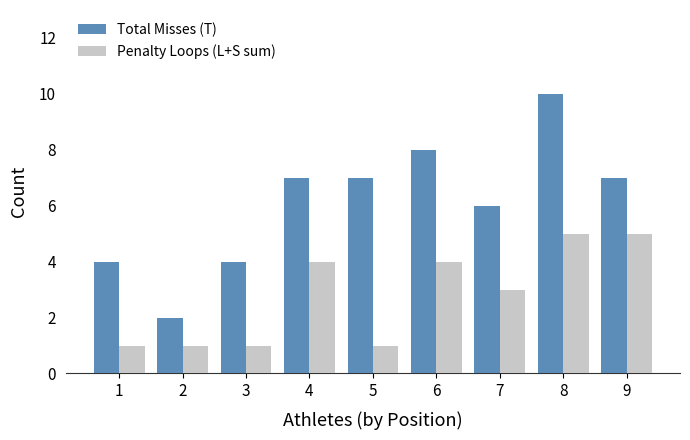

At which label is Total Misses (T) closest to 6?

7